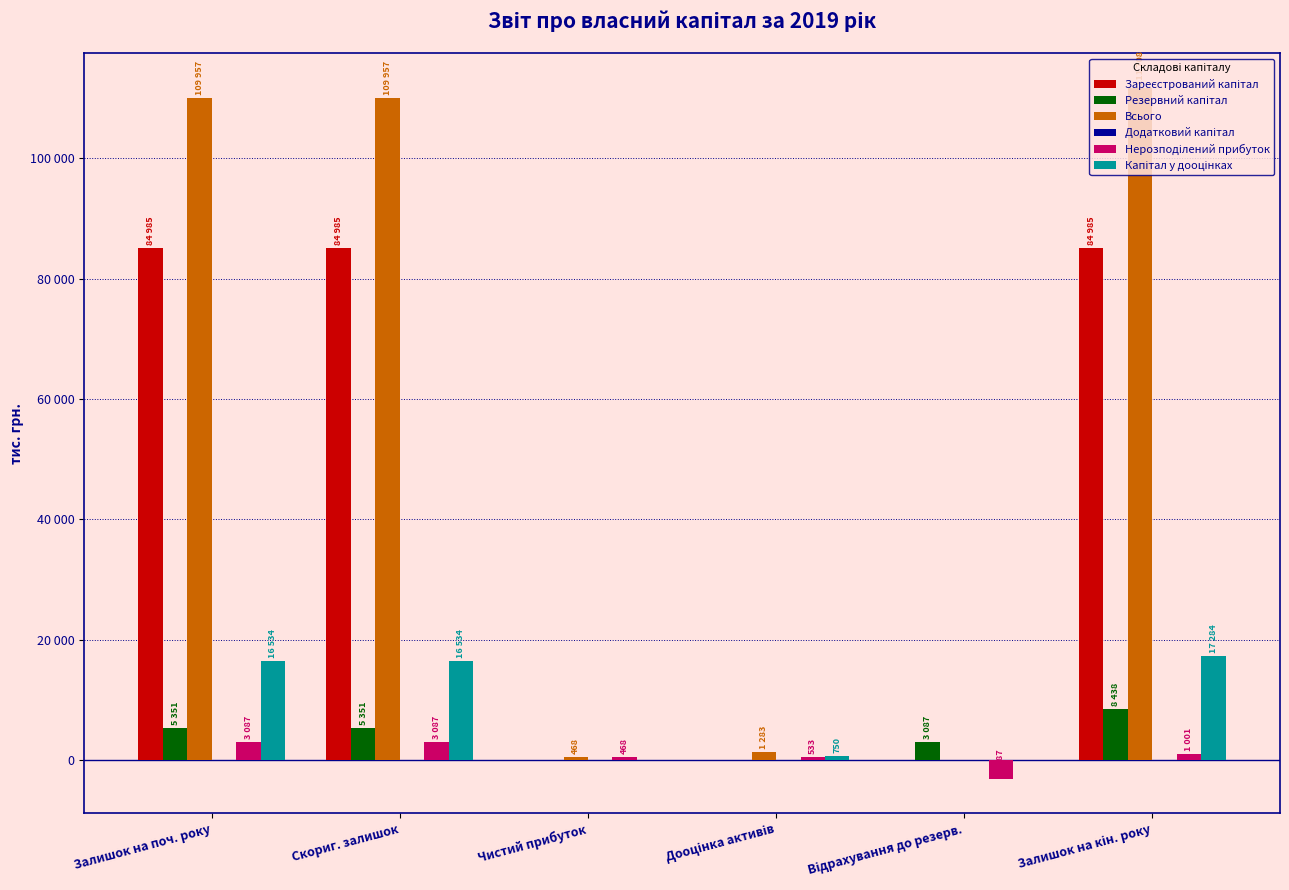

Are the bars grouped side by side (vs. stacked)?

Yes